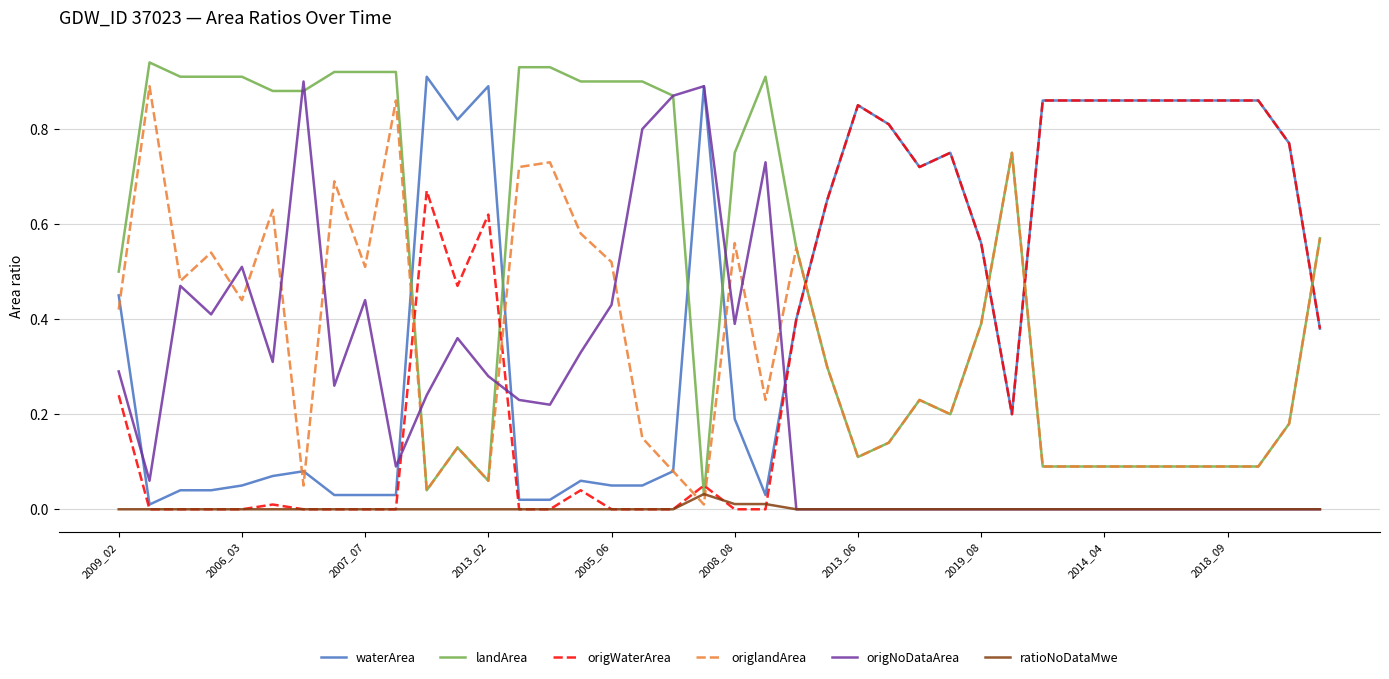

Which series has the largest total across all categories?

landArea